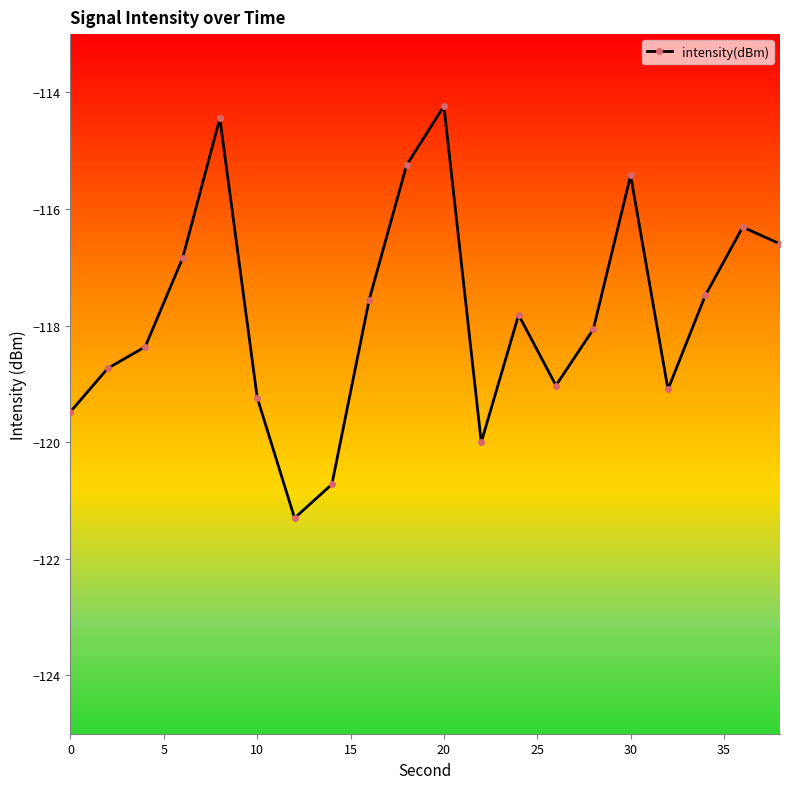

What is the average value?

-117.8